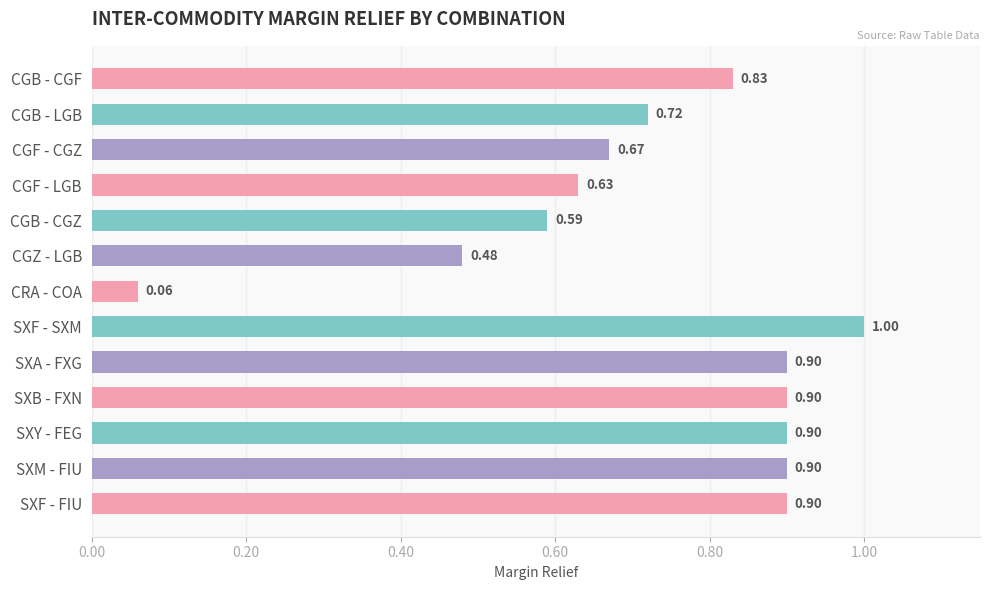

What is the label of the 5th bar from the bottom?

SXA - FXG